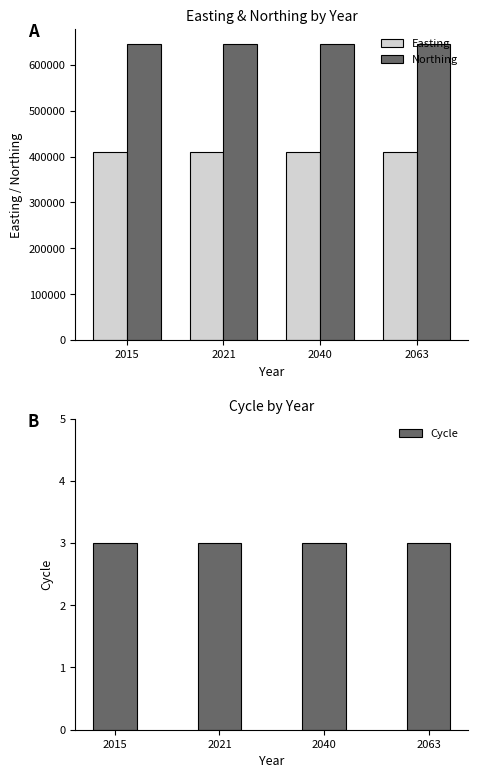

Does the chart contain any negative values?

No